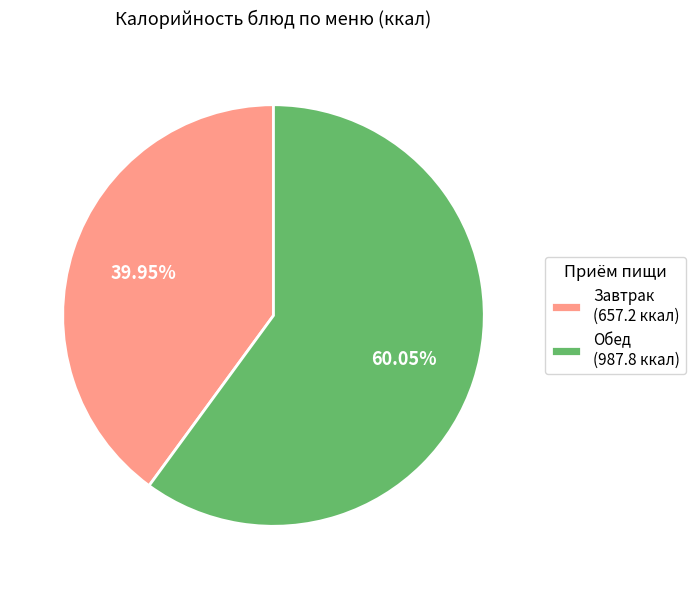

Rank the categories by value from lowest to highest.

Завтрак (657.2 ккал), Обед (987.8 ккал)